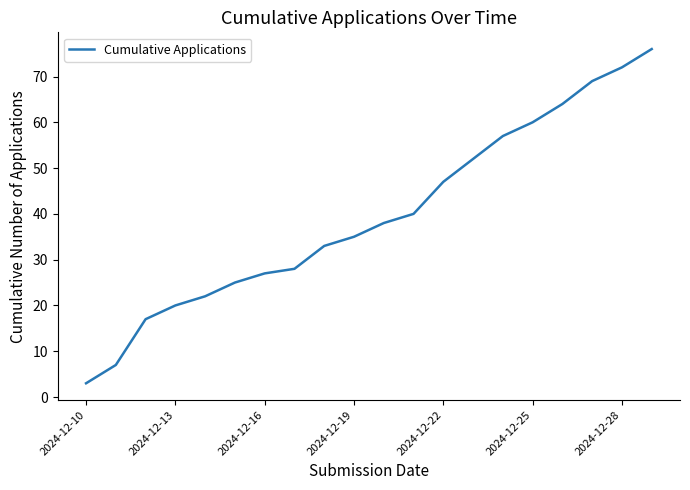

What is the maximum value shown in the chart?

76